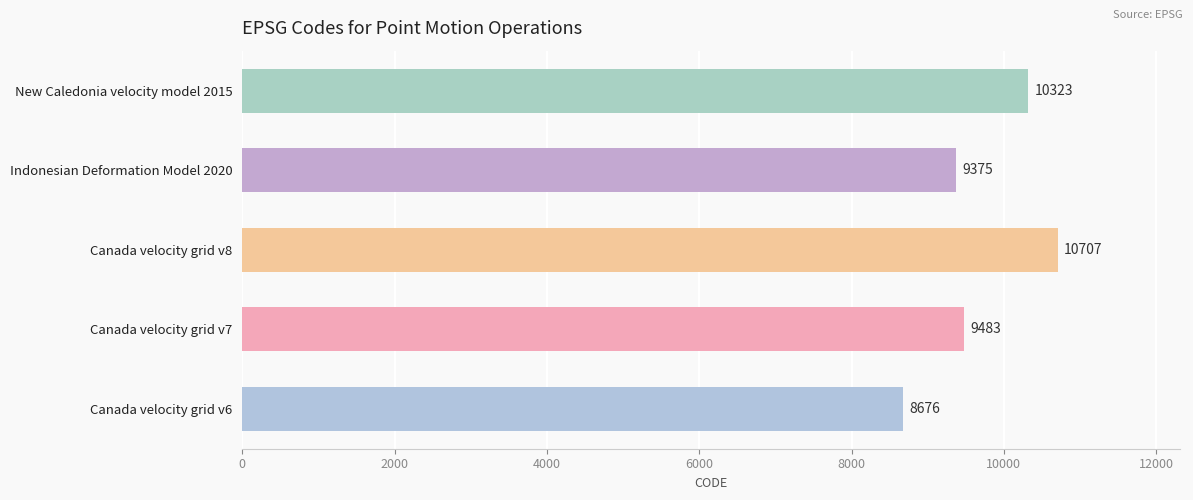

What is the change in value from Canada velocity grid v6 to Indonesian Deformation Model 2020?

+699